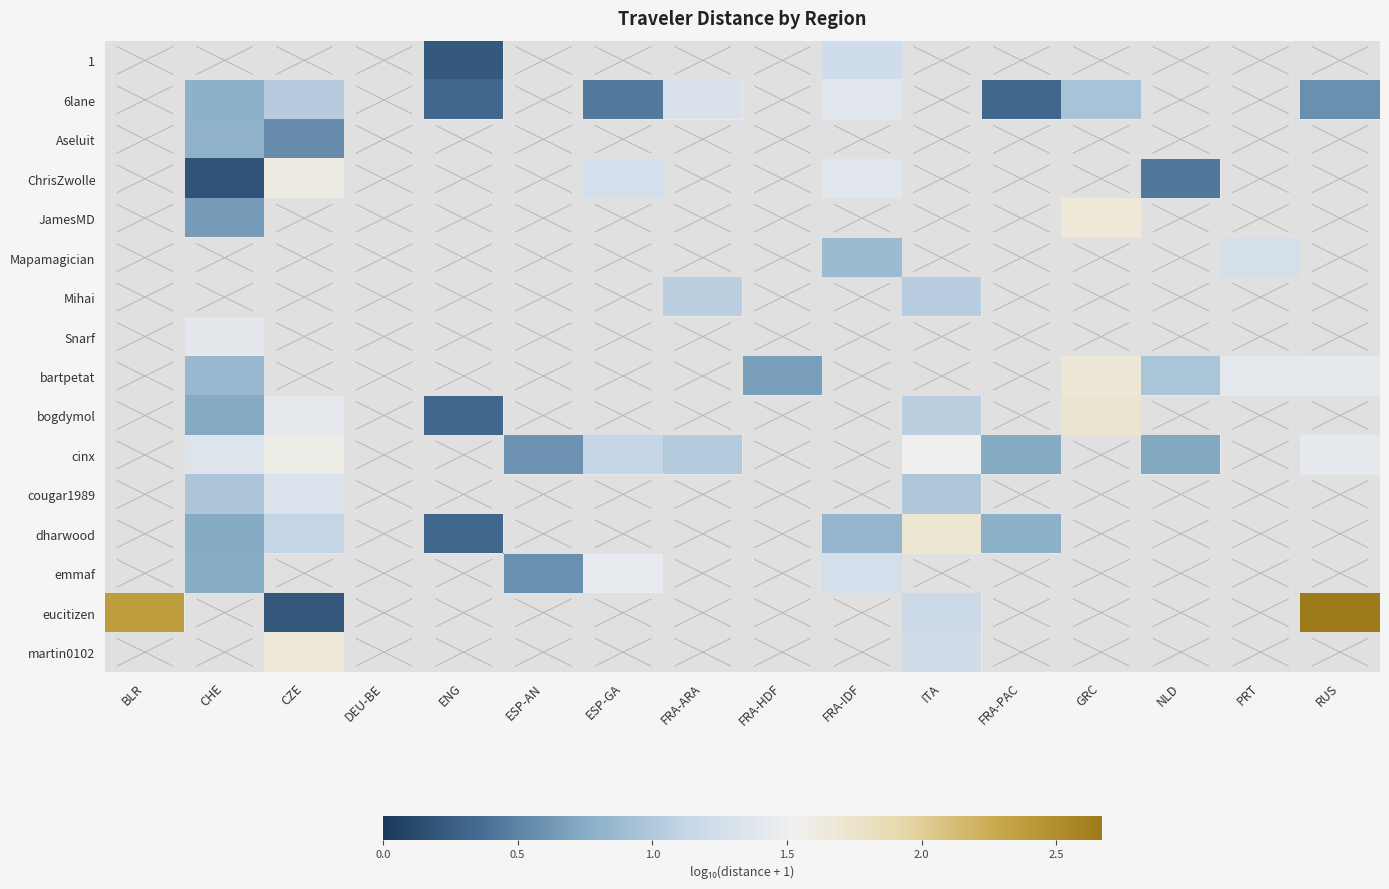

Which series changed the most between CZE and ESP-GA?

6lane